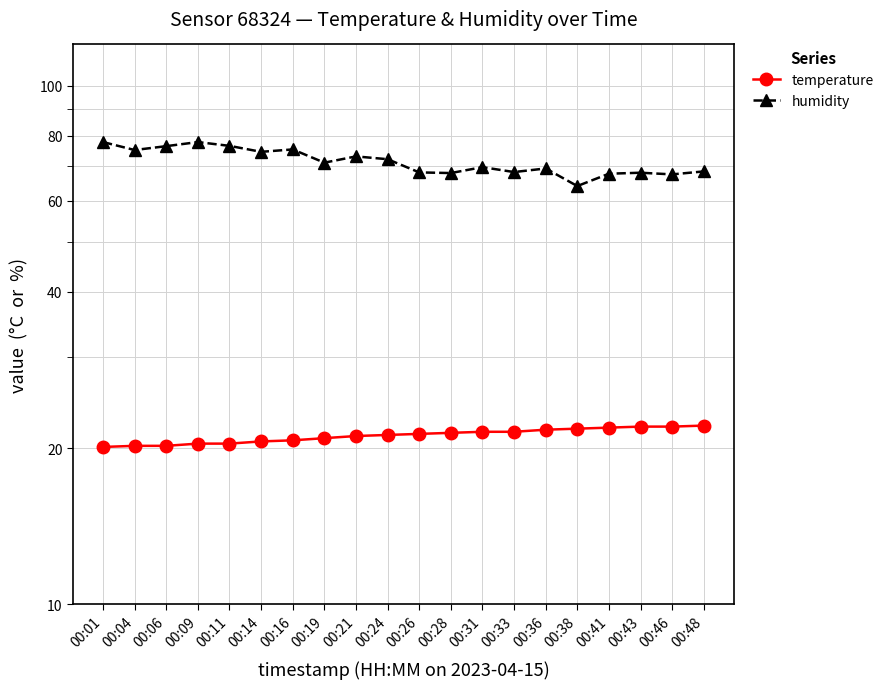

Which series has the largest total across all categories?

humidity